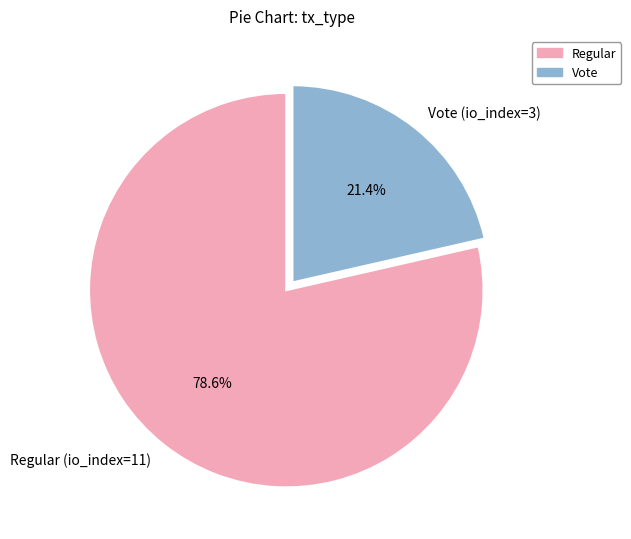

Rank the categories by value from lowest to highest.

Vote (io_index=3), Regular (io_index=11)